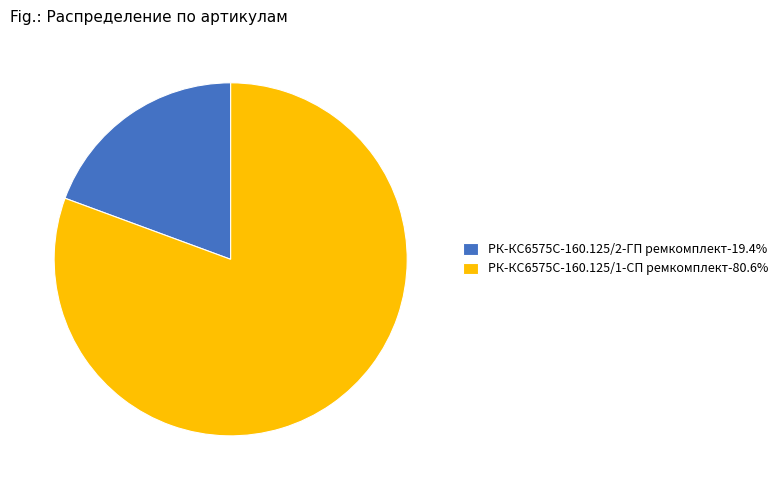

How many slices are in this pie chart?

2